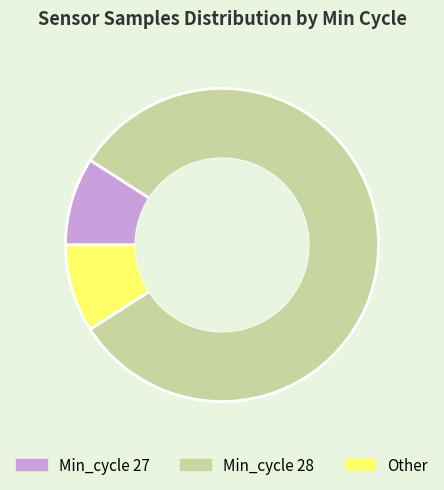

How many segments does this pie chart have?

3